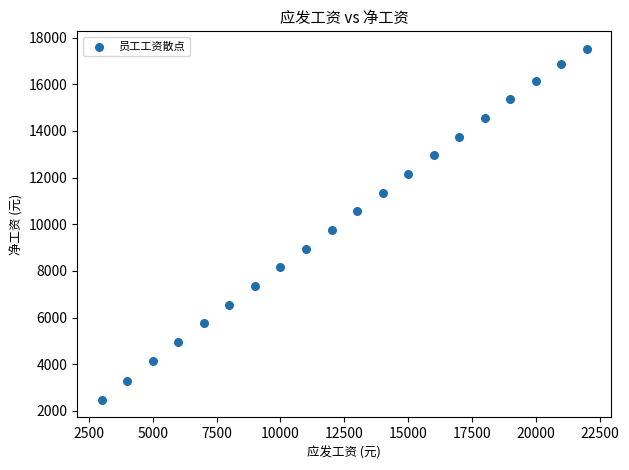

What Y value in the scatter plot is closest to 9994?

9753.0